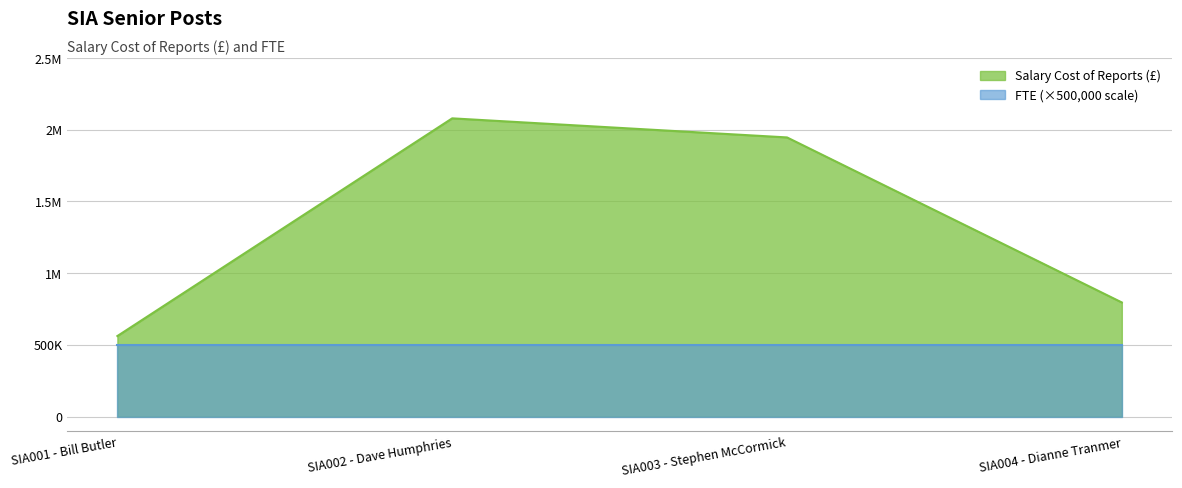

At which label is the value closest to 1320584?

SIA004 - Dianne Tranmer